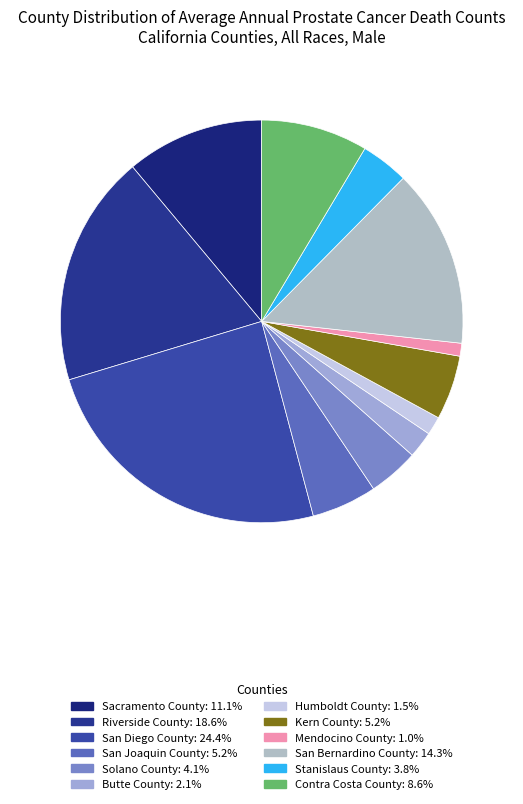

Combined, what portion of the pie is Mendocino County and Butte County?

3.2%